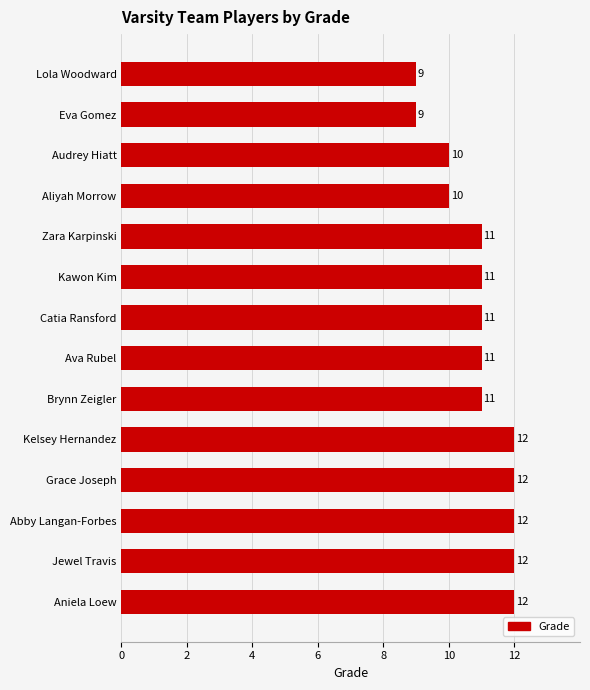

How many data points does each series have?

14